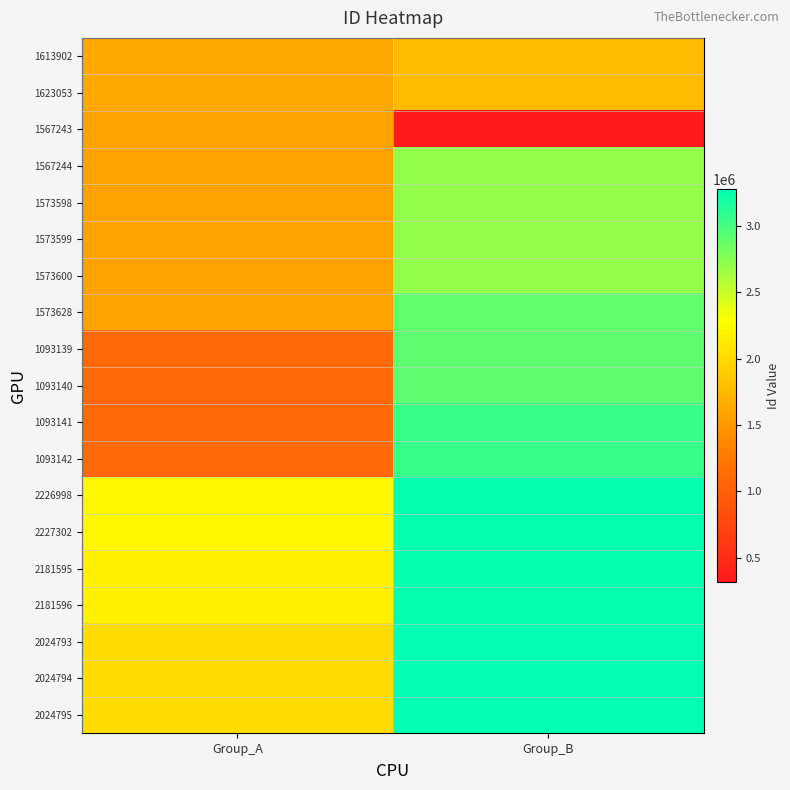

Which has a higher value, Group_B or Group_A?

Group_B